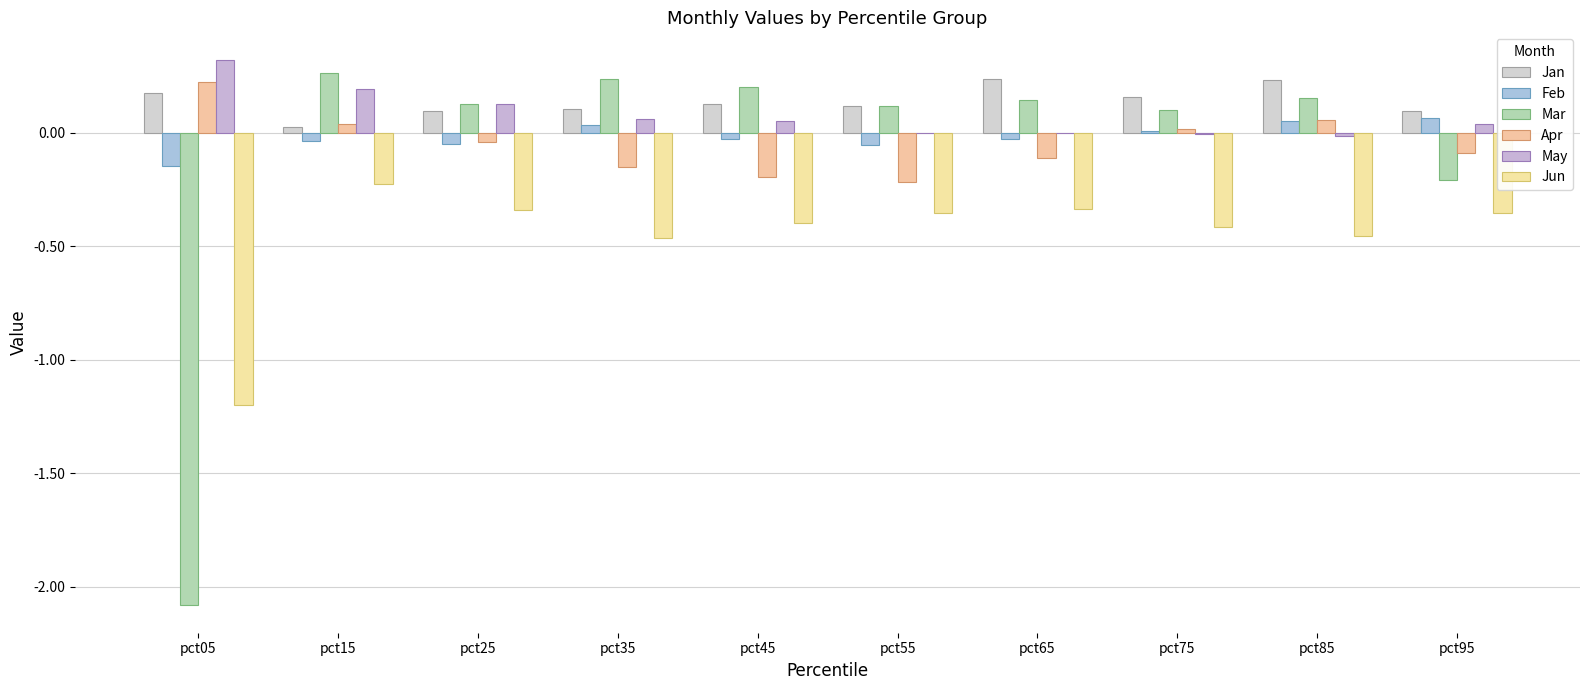

Between pct15 and pct65, which is larger?

pct65